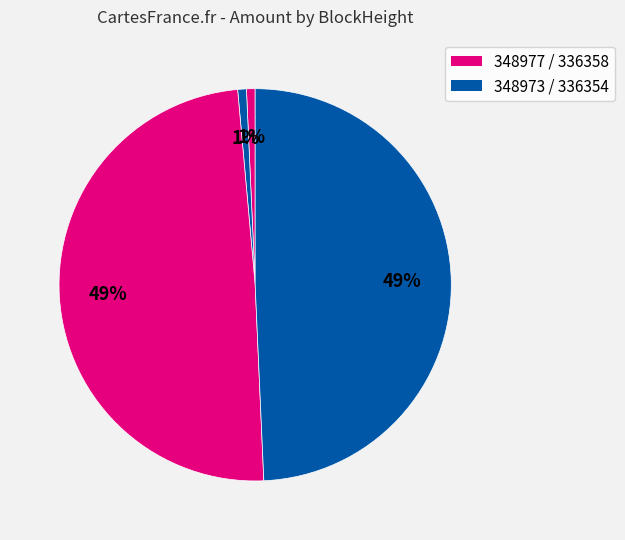

Which category has the smallest portion of the pie?

348977